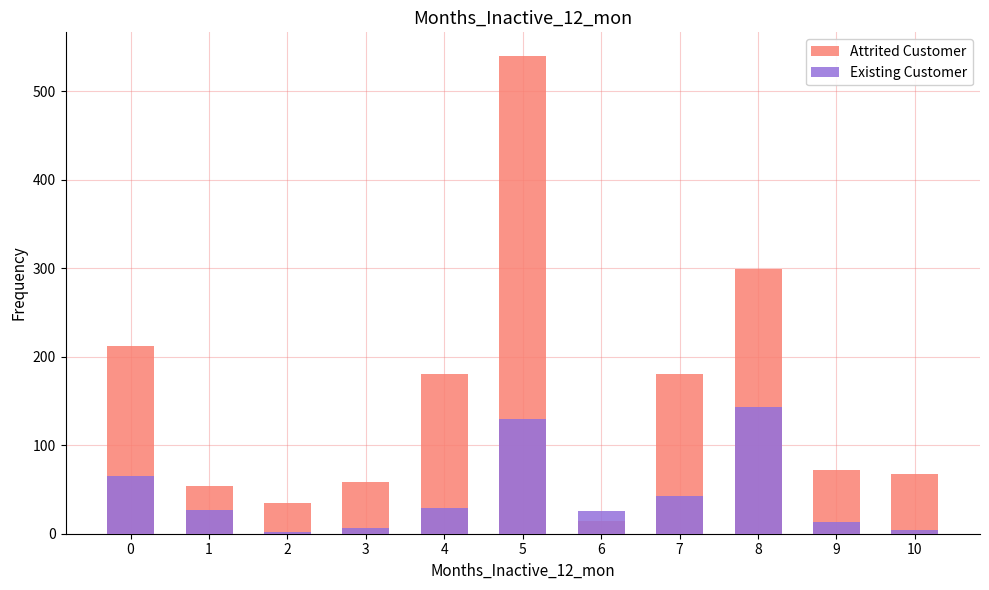

Which category has the highest value in the Existing Customer series?

8